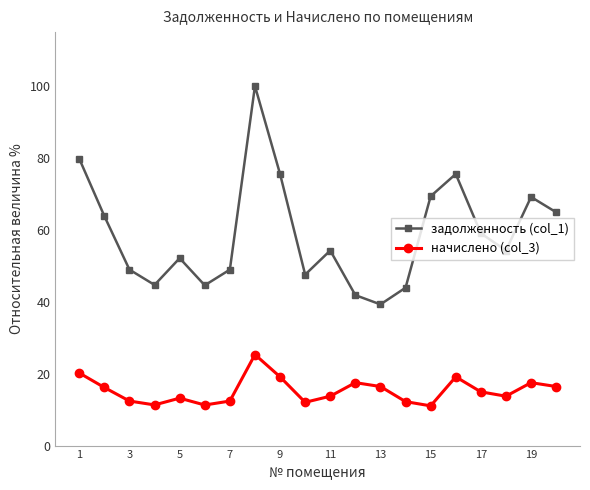

What is the value of the начислено (col_3) point at the 2nd from the left?

16.2